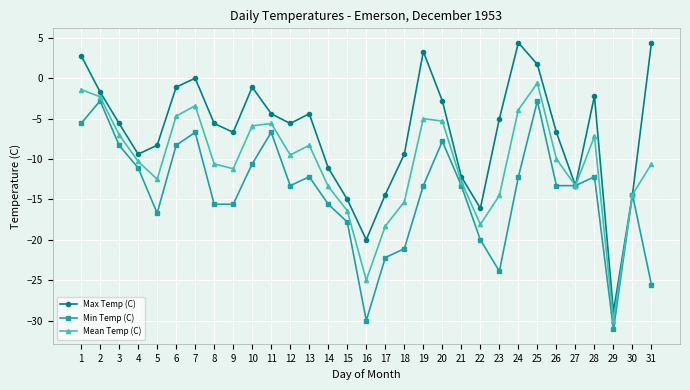

What is the spread (max minus min) of values at 22?

3.9